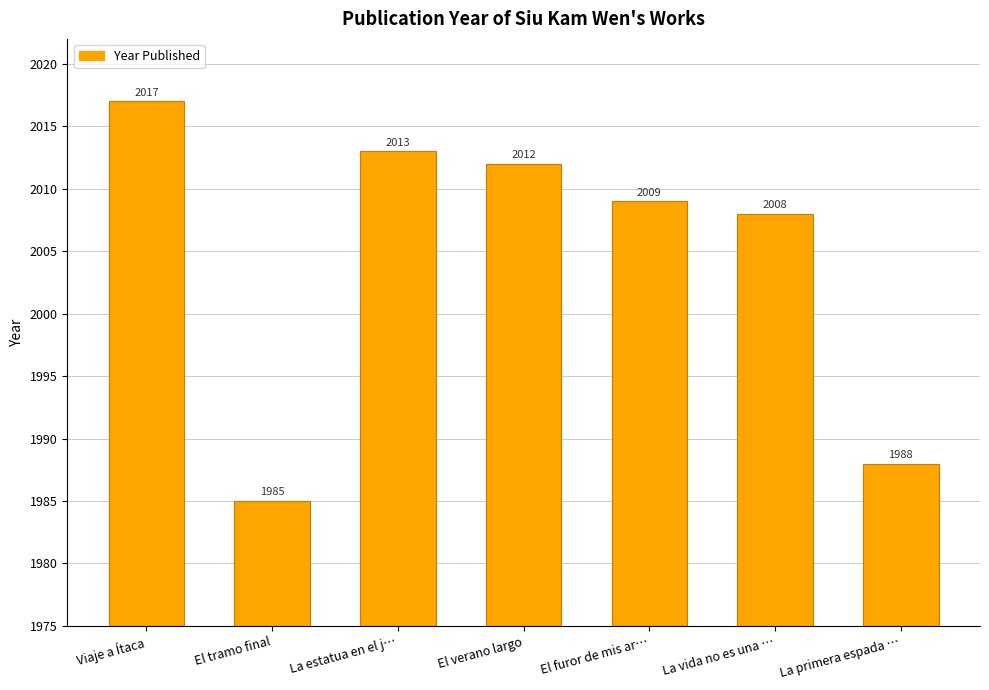

Reading right to left, what are all the values shown in this chart?

1988	2008	2009	2012	2013	1985	2017